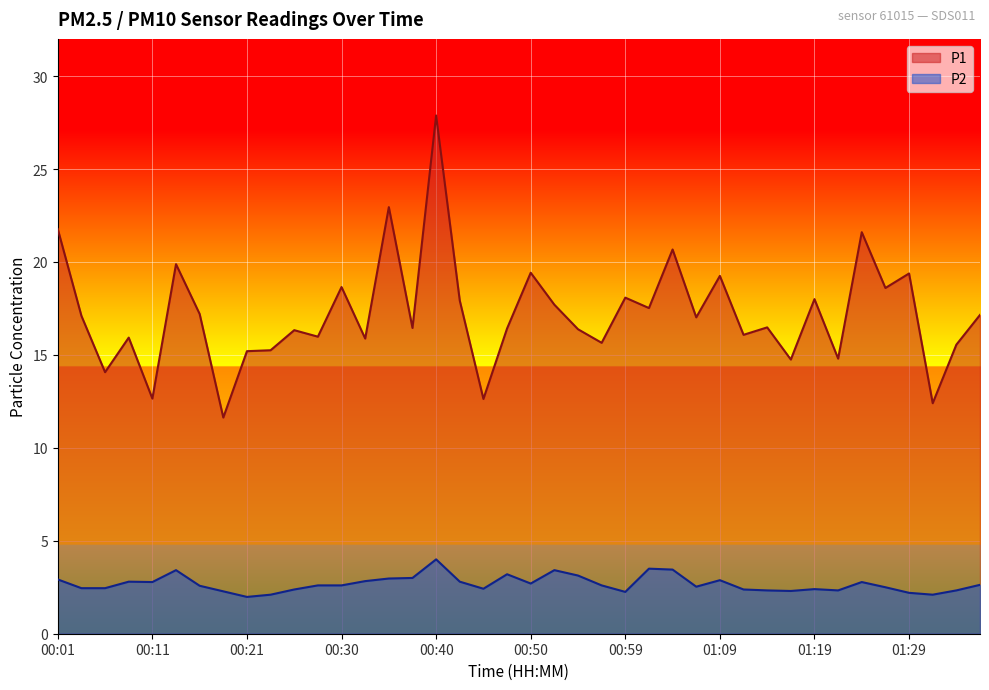

Between 00:08 and 01:24, which series saw the biggest shift?

P1